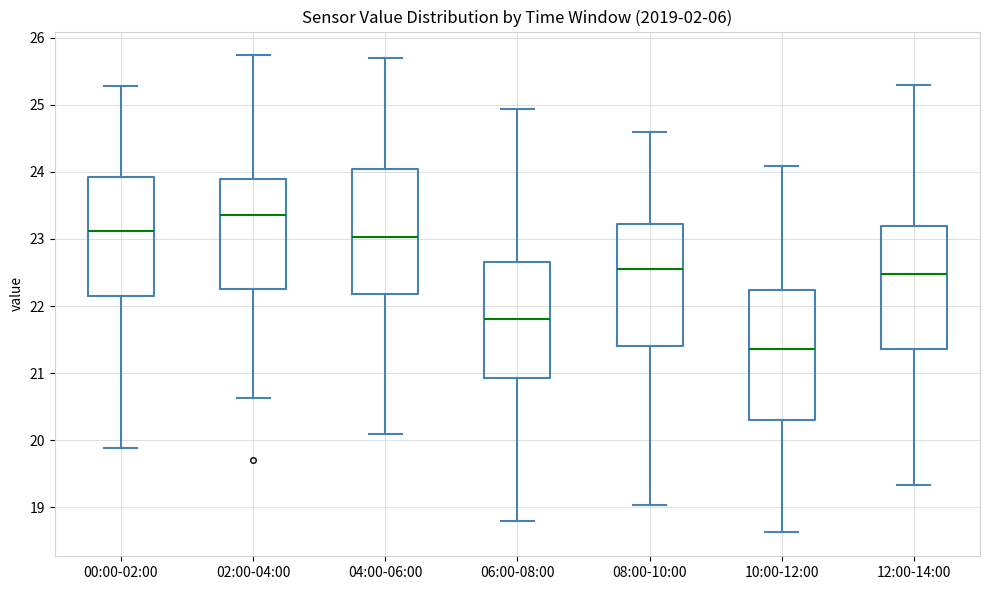

Where does the median line of the box for 12:00-14:00 sit on the y-axis? The values are not printed on the chart, so give them approximately, as read against the axis.

22.5